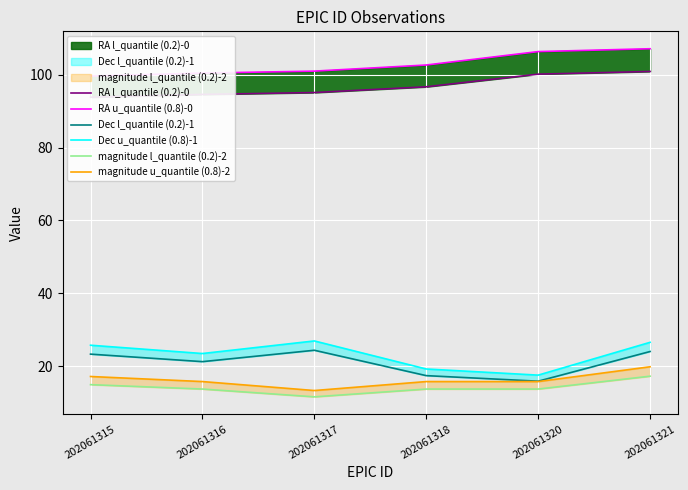

Where is the first local minimum for Dec l_quantile (0.2)-1?

202061316